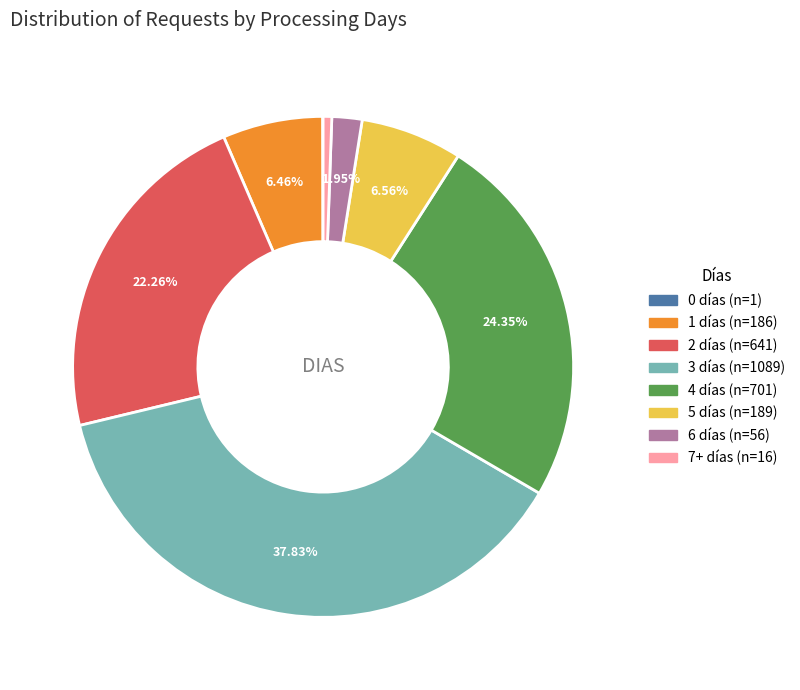

Does 4 represent more than half of the total?

No